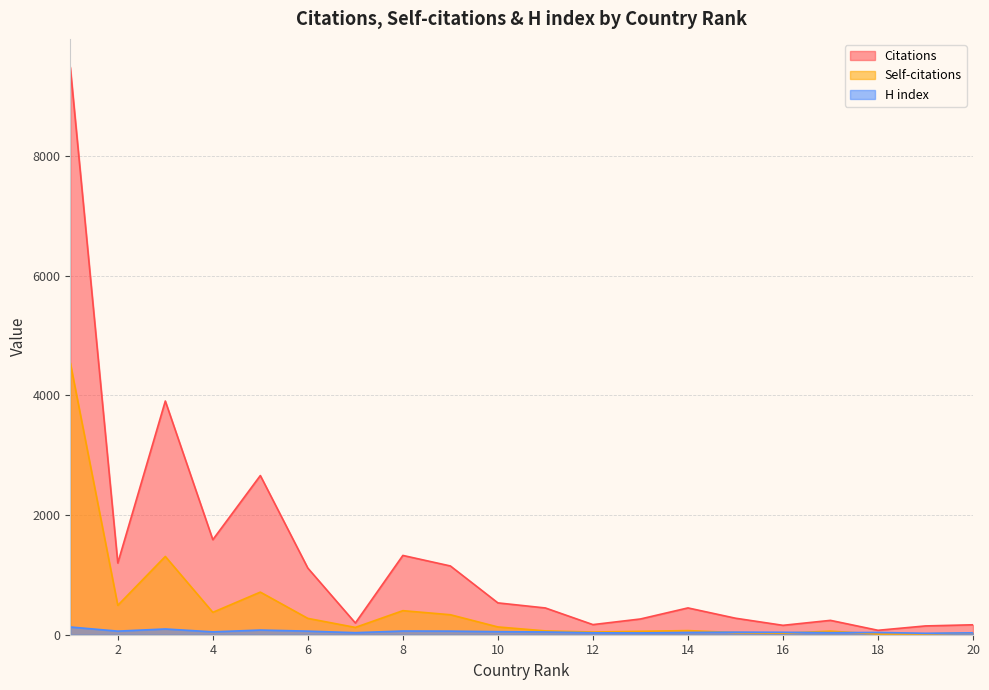

Count the number of data series in this chart.

3